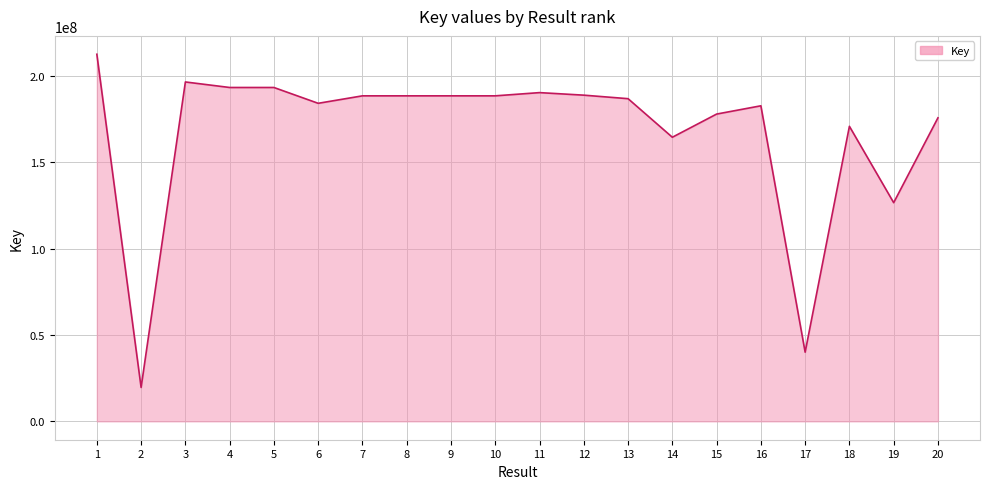

What is the difference between the second highest and second lowest values?

156380842